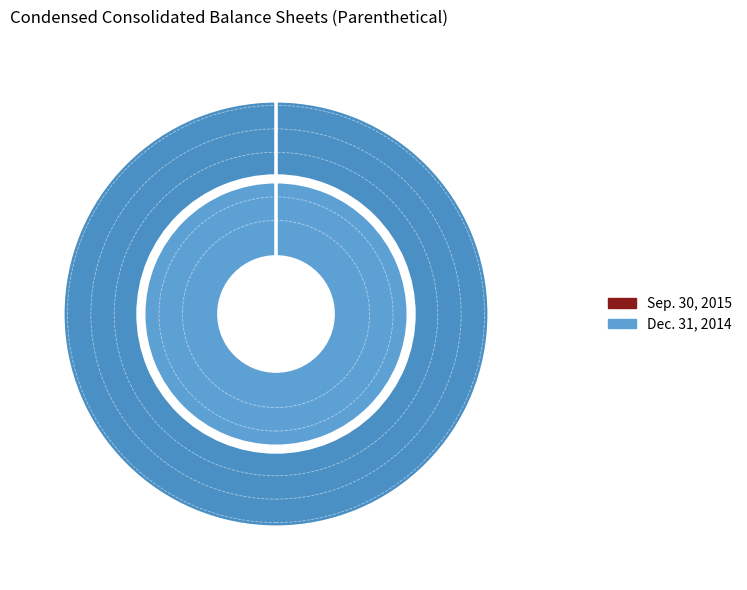

Rank the series by their maximum value, from highest to lowest.

Sep. 30, 2015, Dec. 31, 2014